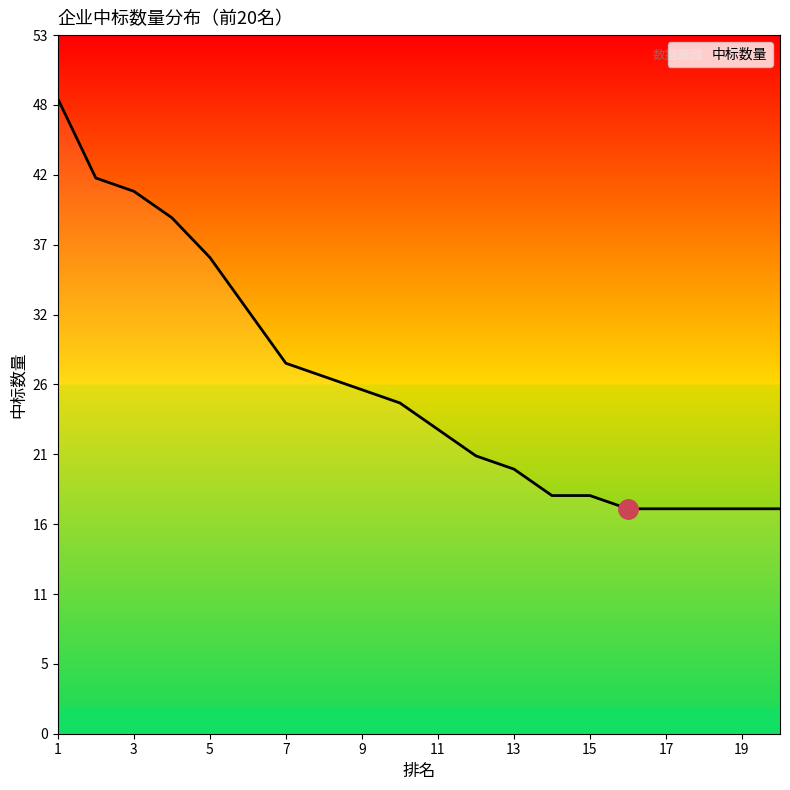

Reading left to right, what are all the values shown in this chart?

48	42	41	39	36	32	28	27	26	25	23	21	20	18	18	17	17	17	17	17